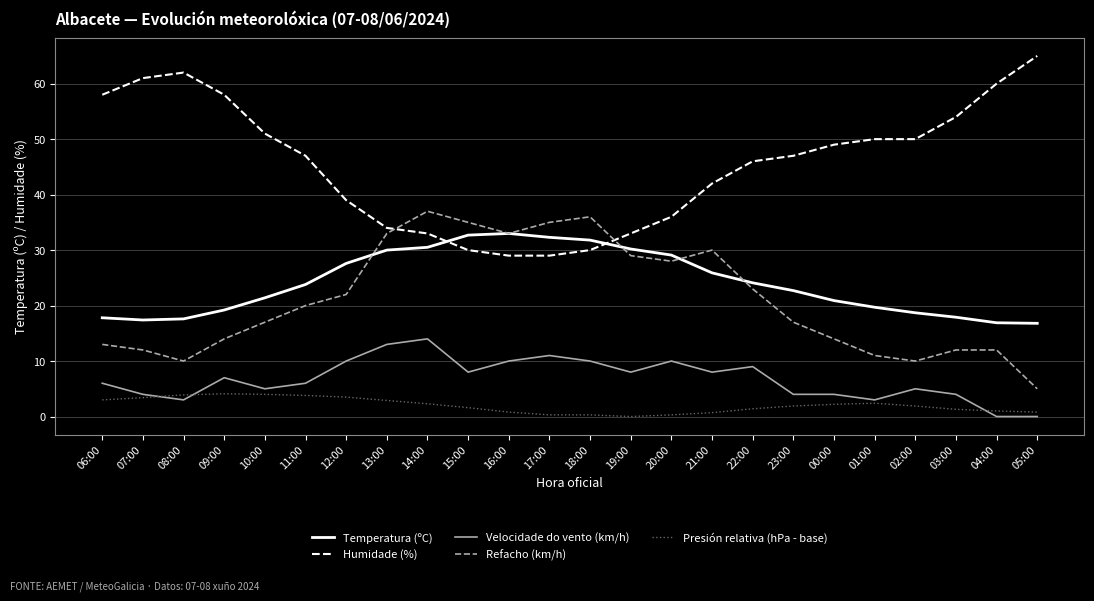

The value of Refacho (km/h) at 07:00 is 6.2. True or false?

False